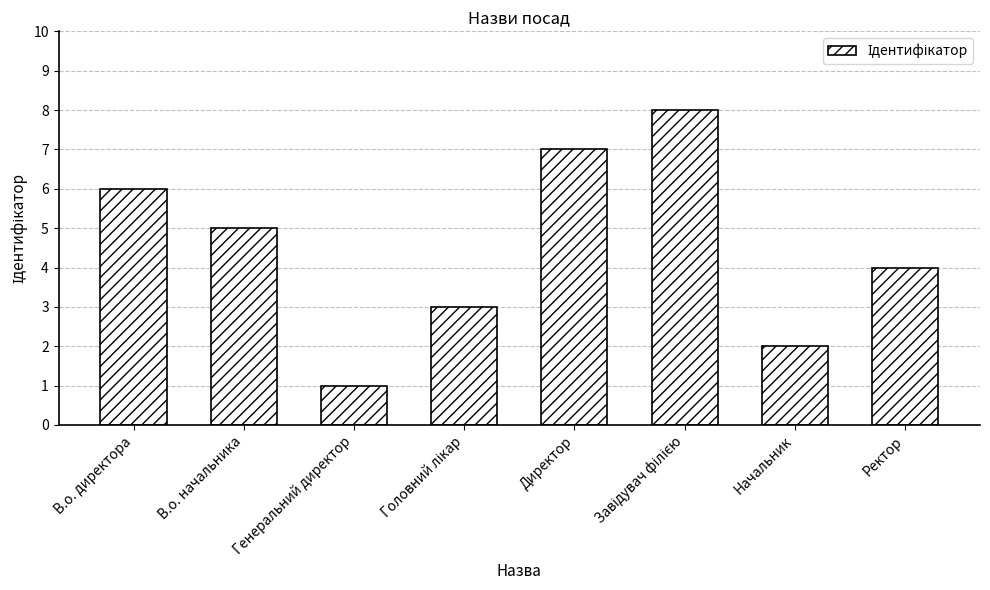

Reading left to right, transcribe all the data shown in this chart.

6	5	1	3	7	8	2	4